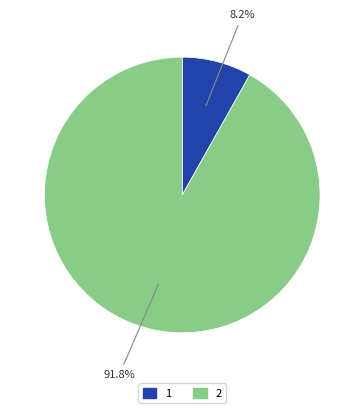

What is the smallest slice in the pie chart?

1